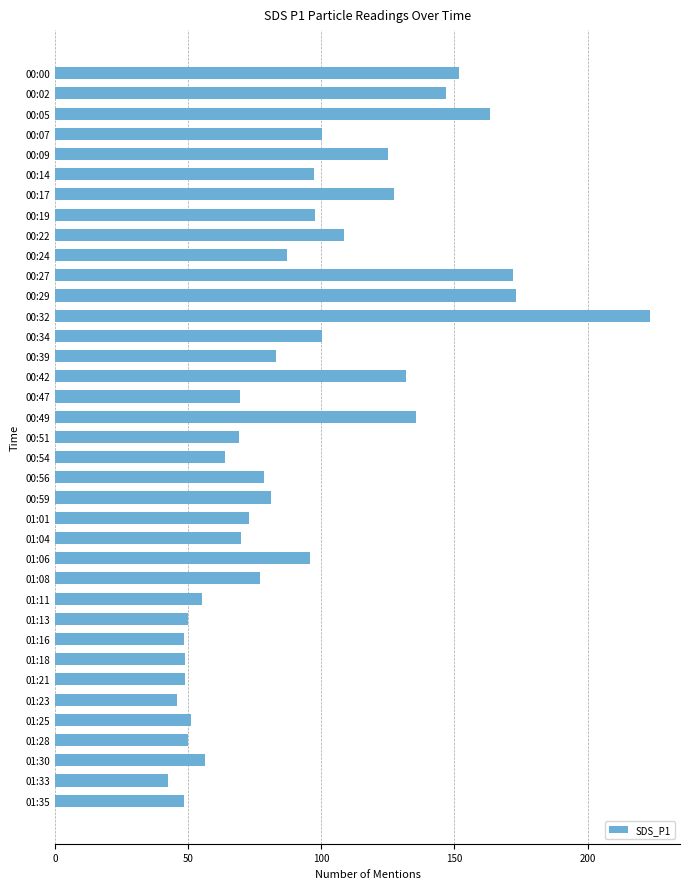

What is the greatest value displayed?

223.6